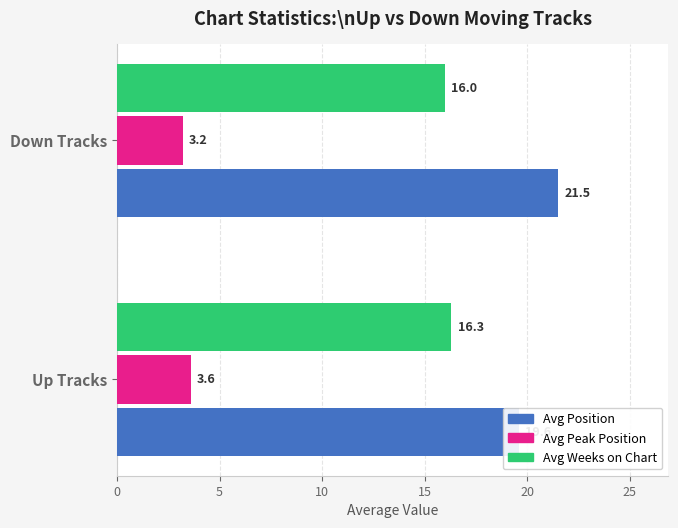

Between Up Tracks and Down Tracks, which series saw the biggest shift?

Avg Position